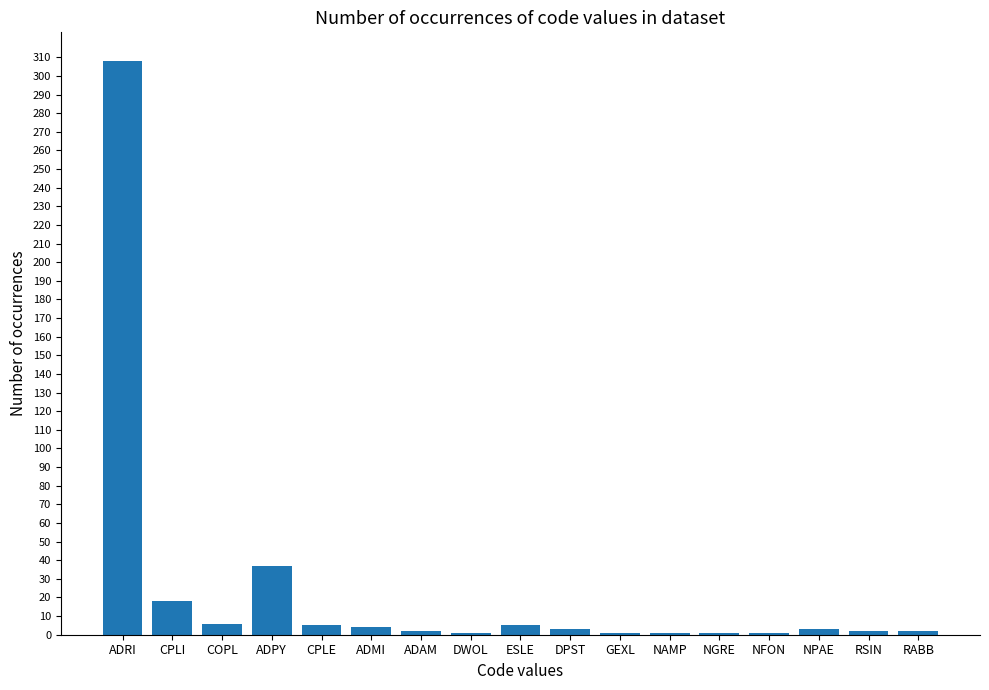

What is the label of the 10th bar from the right?

DWOL